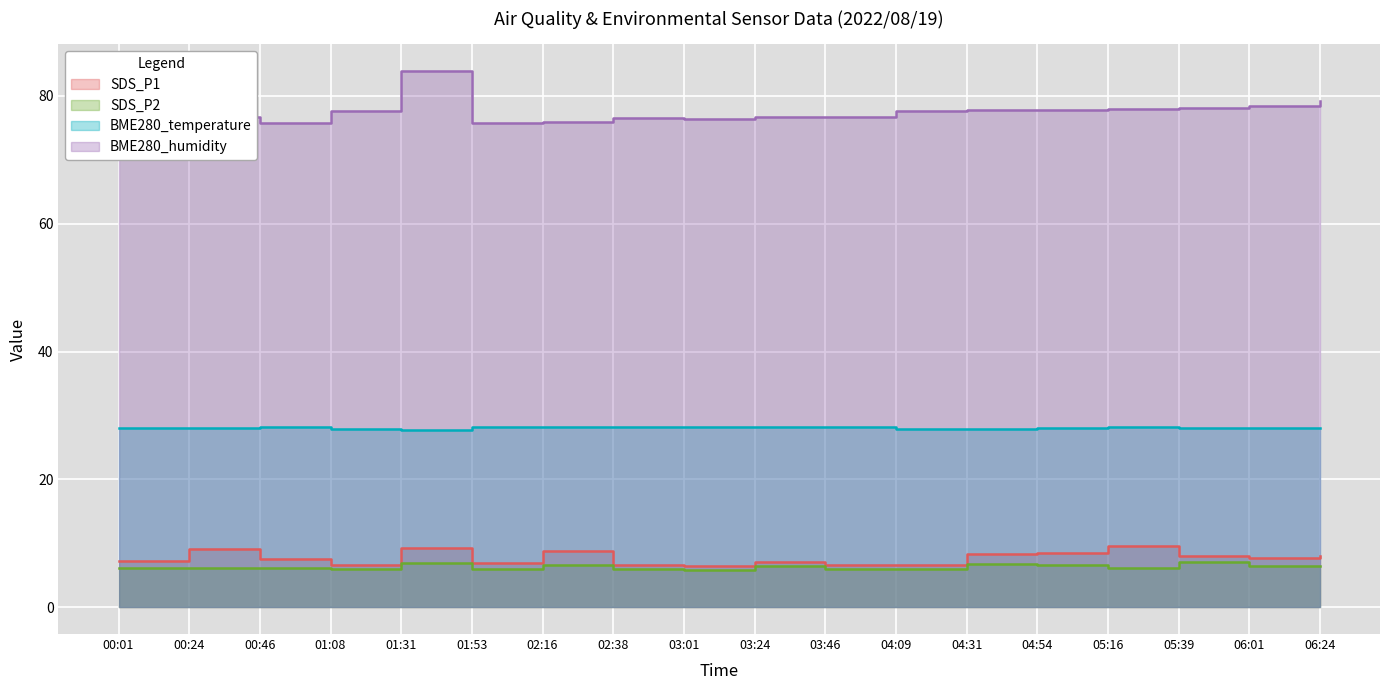

True or false: SDS_P2 and BME280_temperature cross at least once.

False